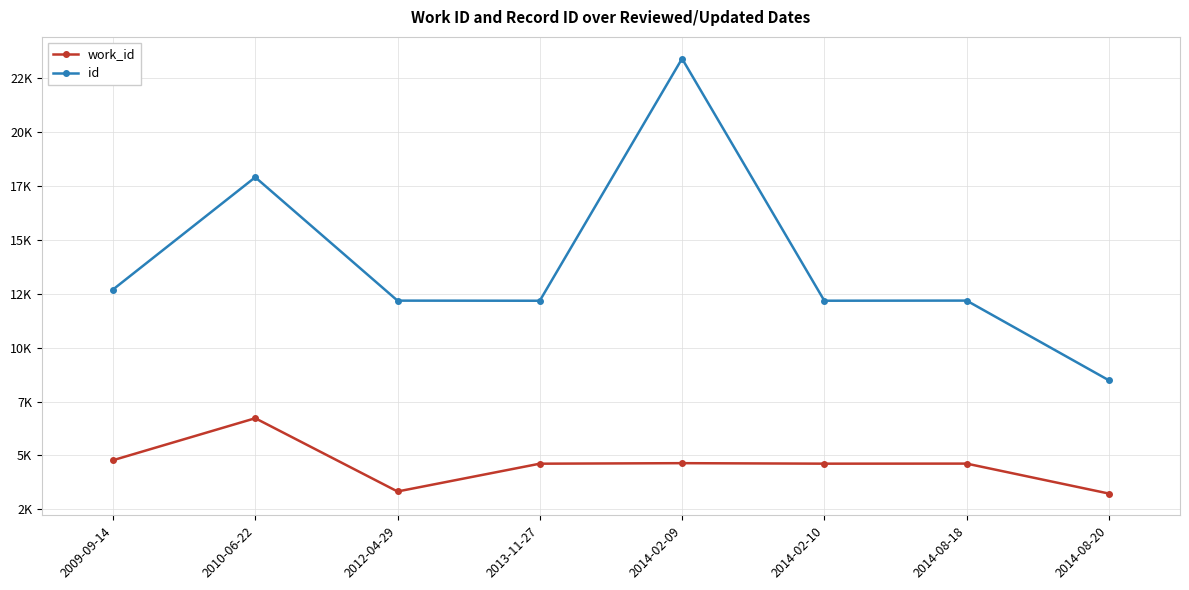

What position from the left is 2014-02-10?

6